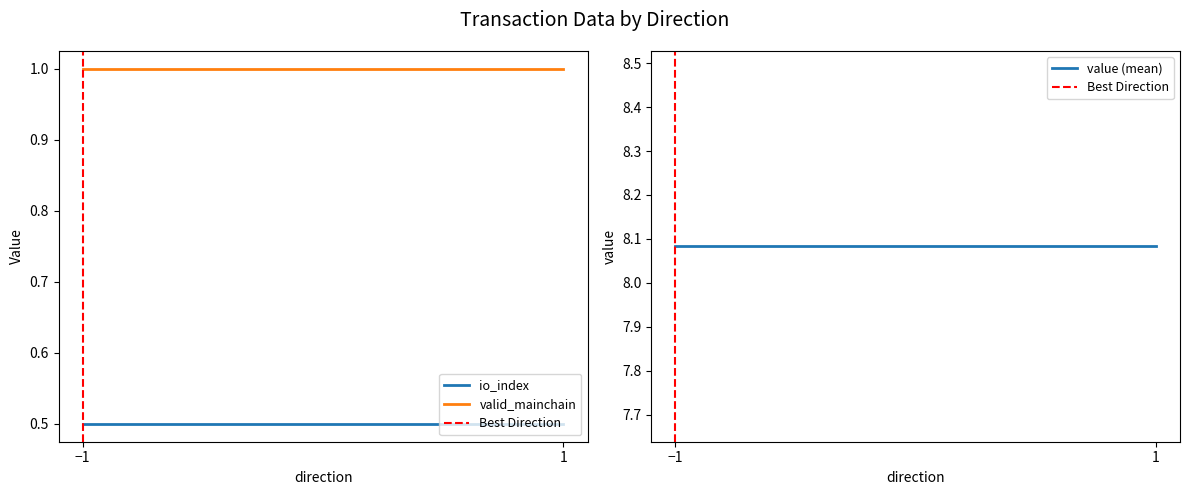

What is the sum of the valid_mainchain values at −1 and 1?

2.0